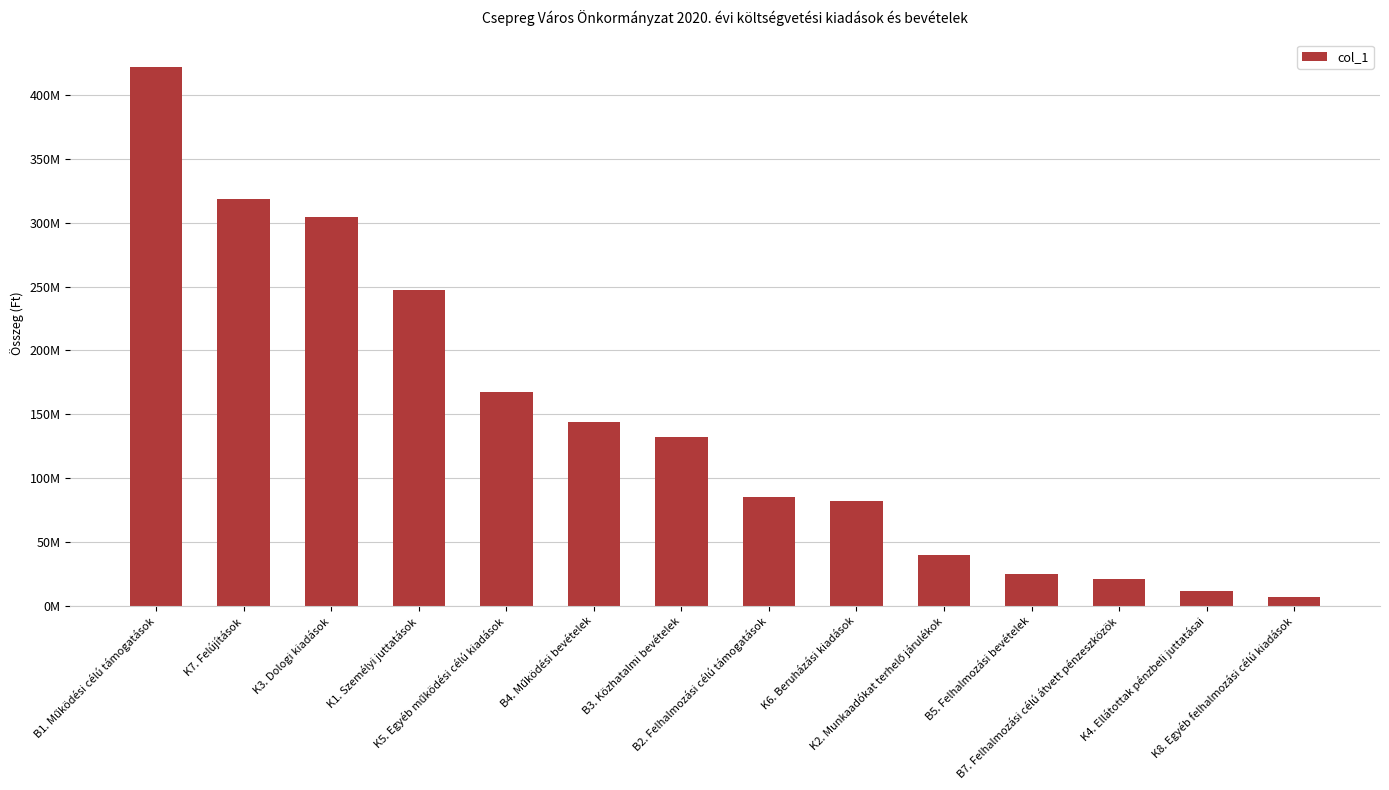

What is the approximate value at K7. Felújítások?

318495397